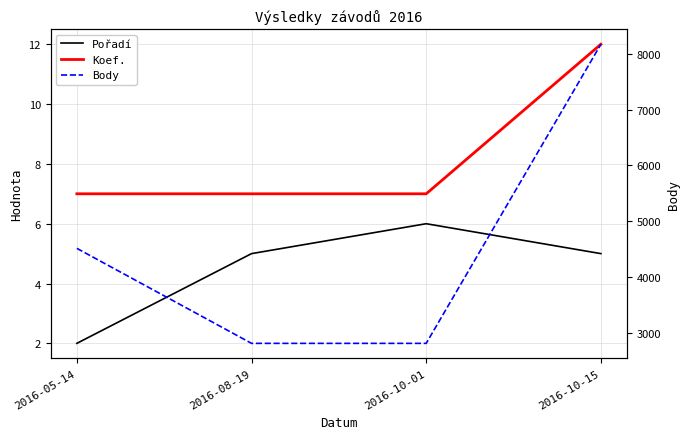

True or false: Body and Pořadí intersect in this chart.

False